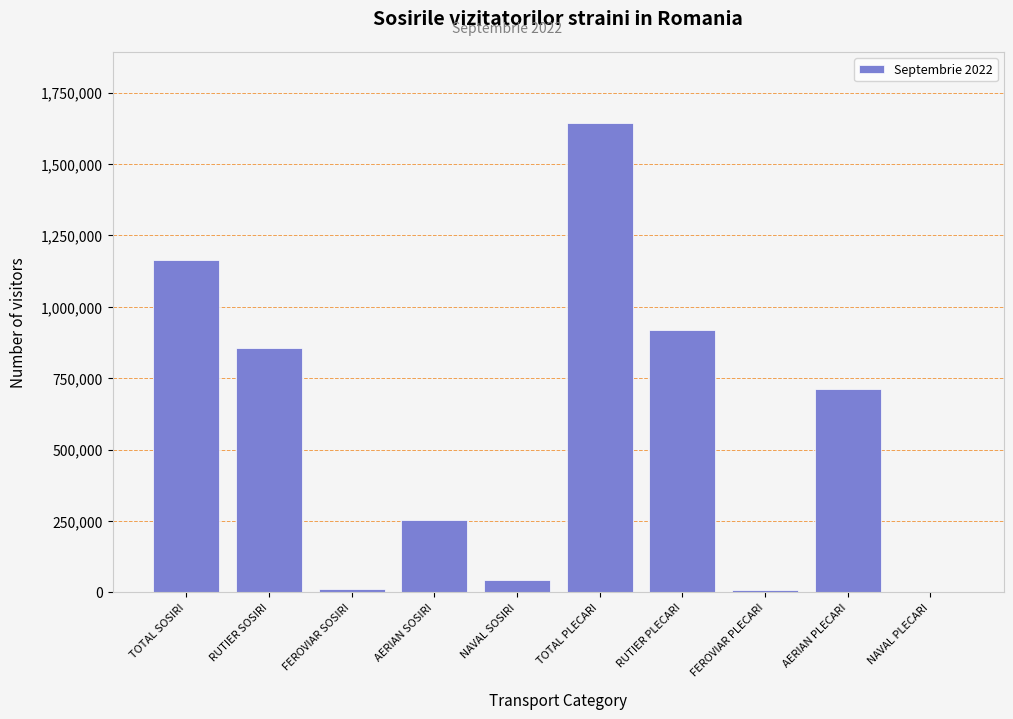

Is it true that the value at NAVAL SOSIRI is 43950?

True